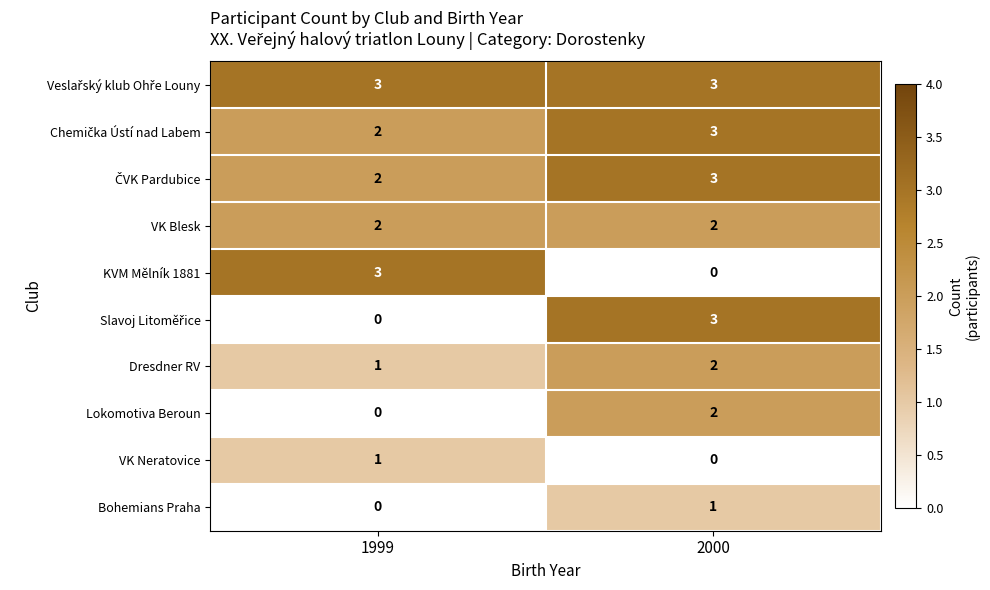

At which label is Dresdner RV closest to 1?

1999